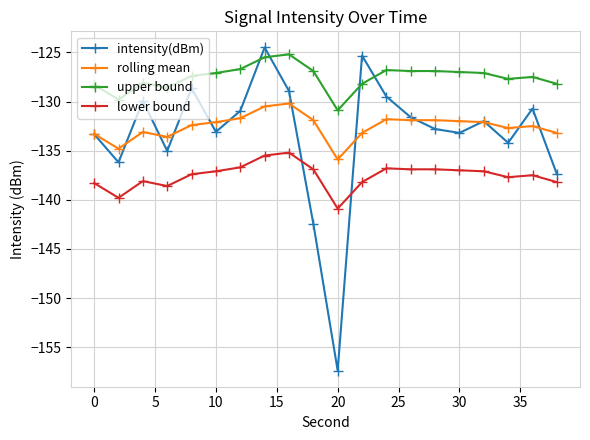

Which series has the largest range (max minus min)?

intensity(dBm)